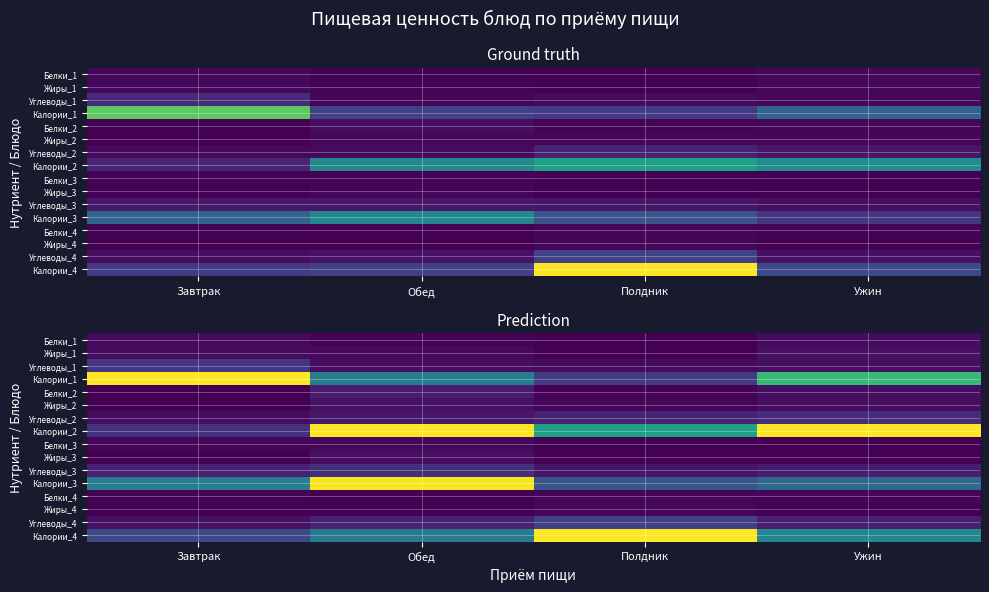

Which category has the lowest value across all series?

Завтрак